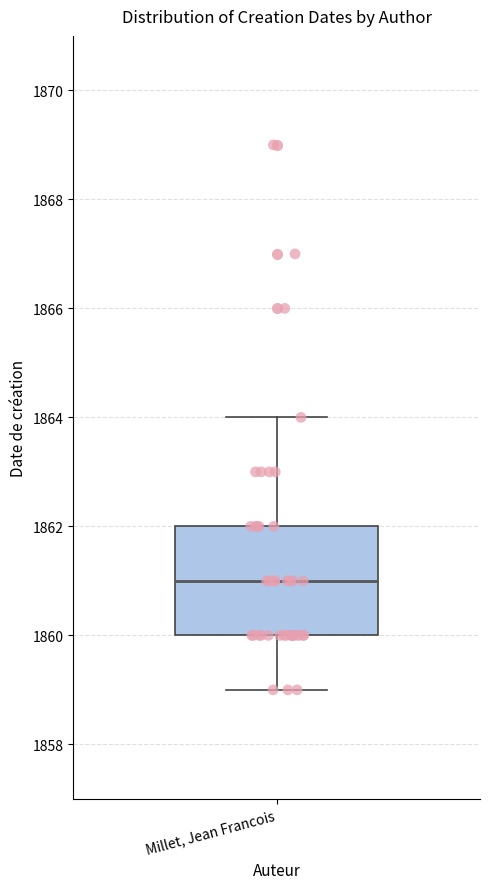

Read this box plot against the y-axis: the position of the median line, the range covered by the box, and the ends of both whiskers. The values are not printed on the chart, so give them approximately, as read against the axis.

median 1861, box 1860 to 1862, whiskers 1859 to 1864